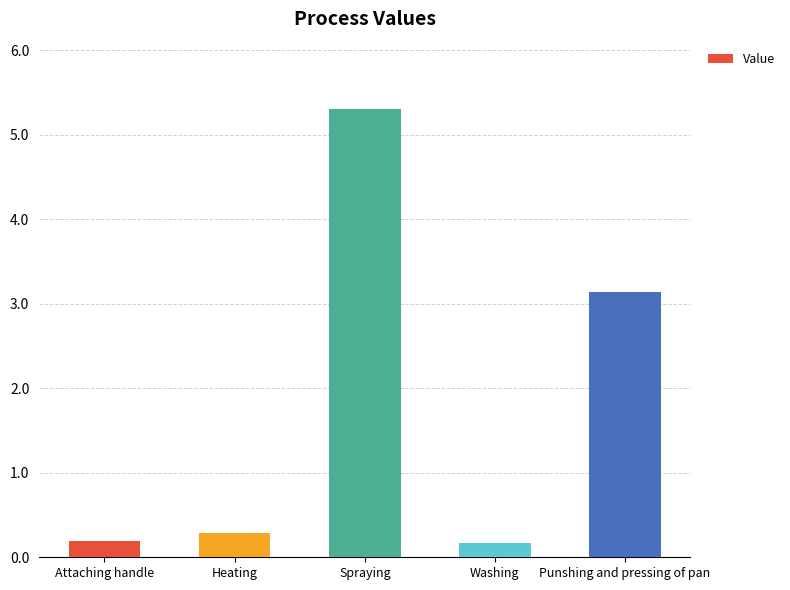

Are the bars grouped side by side (vs. stacked)?

No